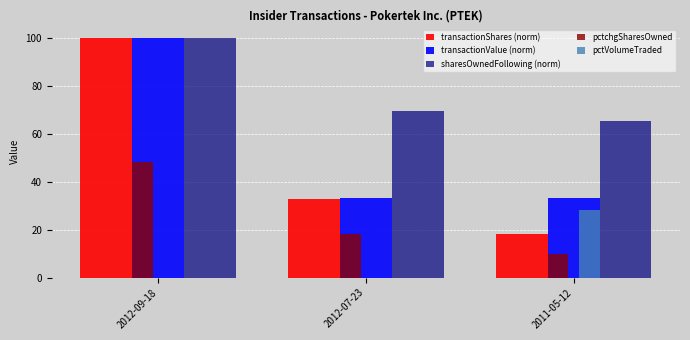

What is the difference between the transactionShares (norm) values at 2012-07-23 and 2012-09-18?

67.1